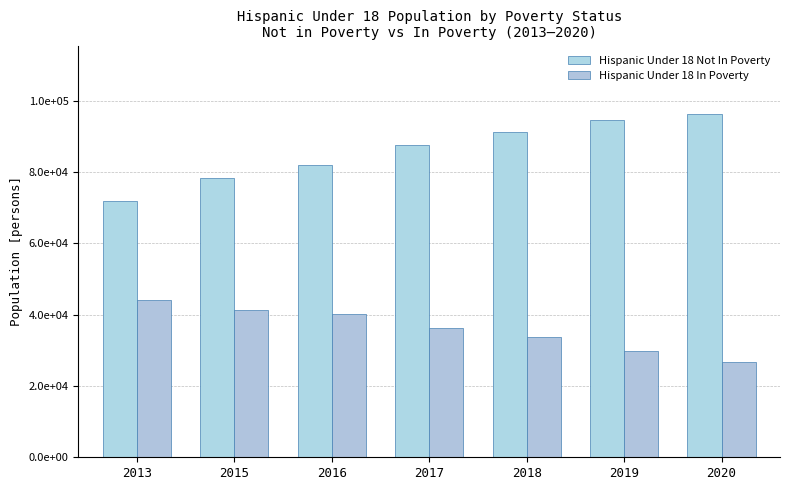

Does the chart contain stacked bars?

No